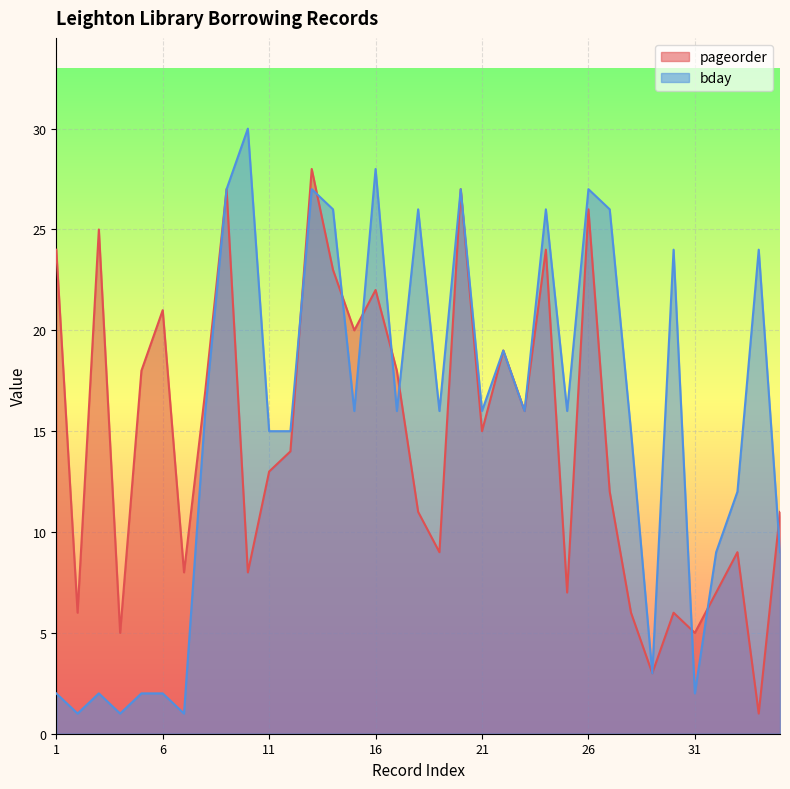

What is the value of the pageorder point at the 28th from the left?

6